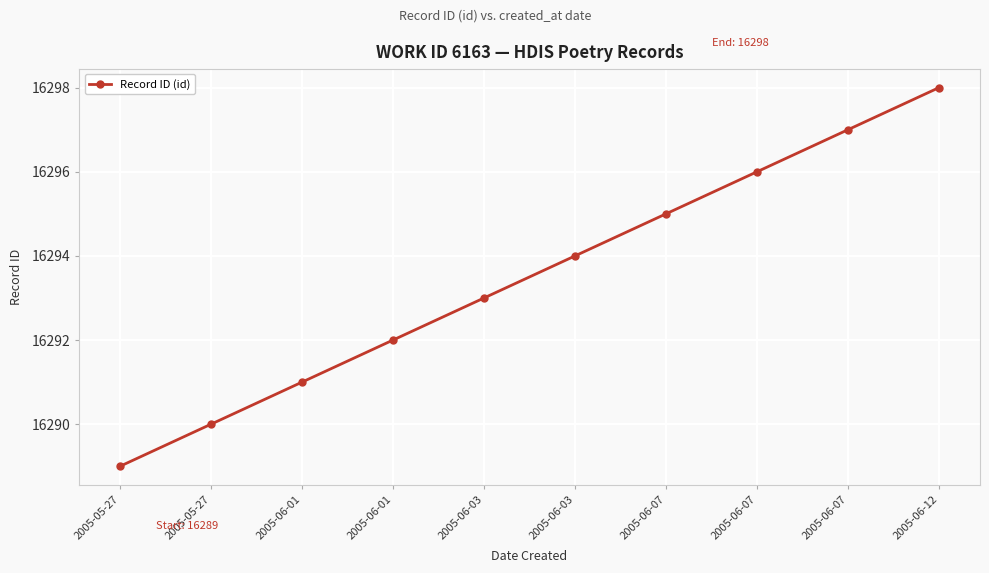

How many lines are shown in the chart?

1